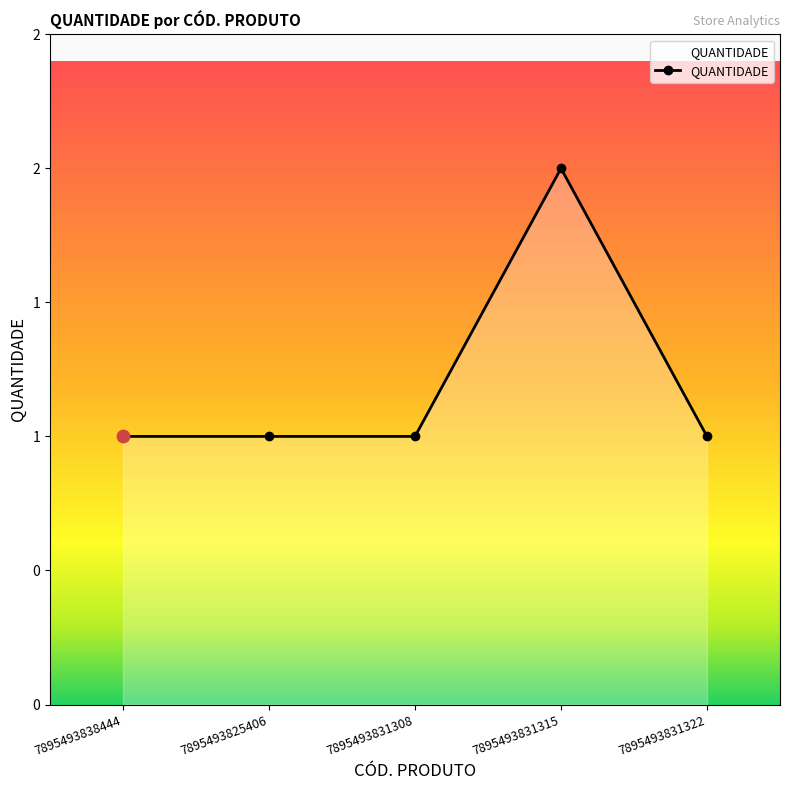

Which has a higher value, 7895493831315 or 7895493831308?

7895493831315